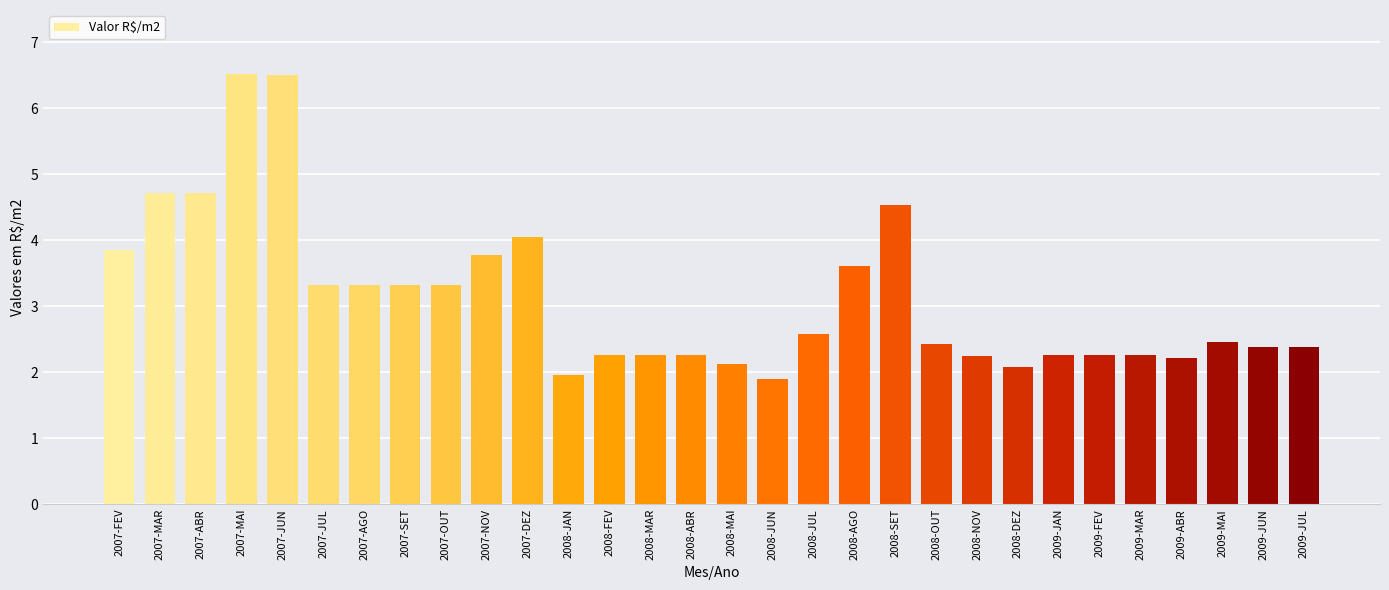

True or false: the data shows 1.5 at 2007-JUL.

False